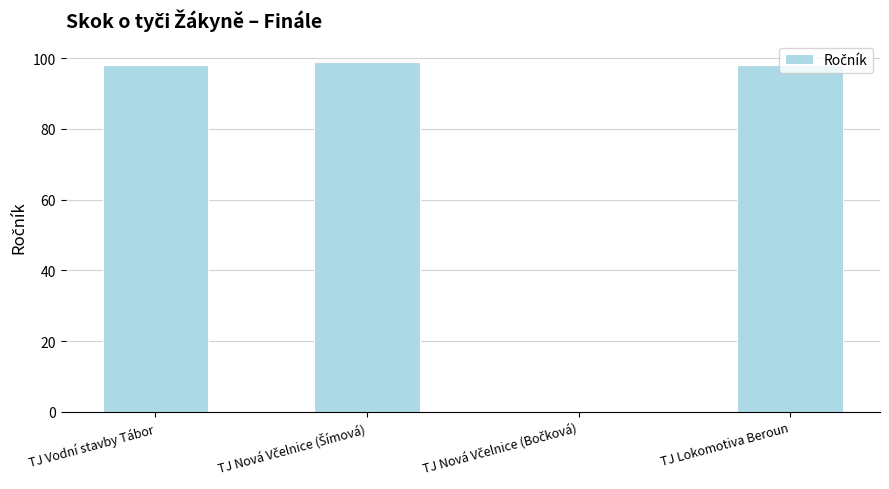

Read the value at TJ Vodní stavby Tábor, to the nearest 5.

100